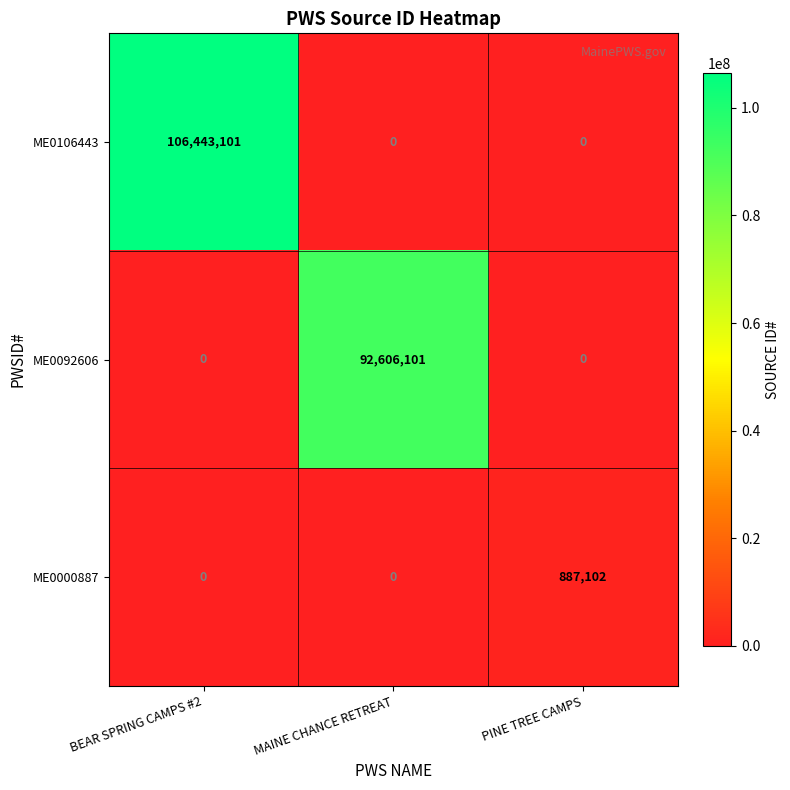

Which series has the largest total across all categories?

ME0106443